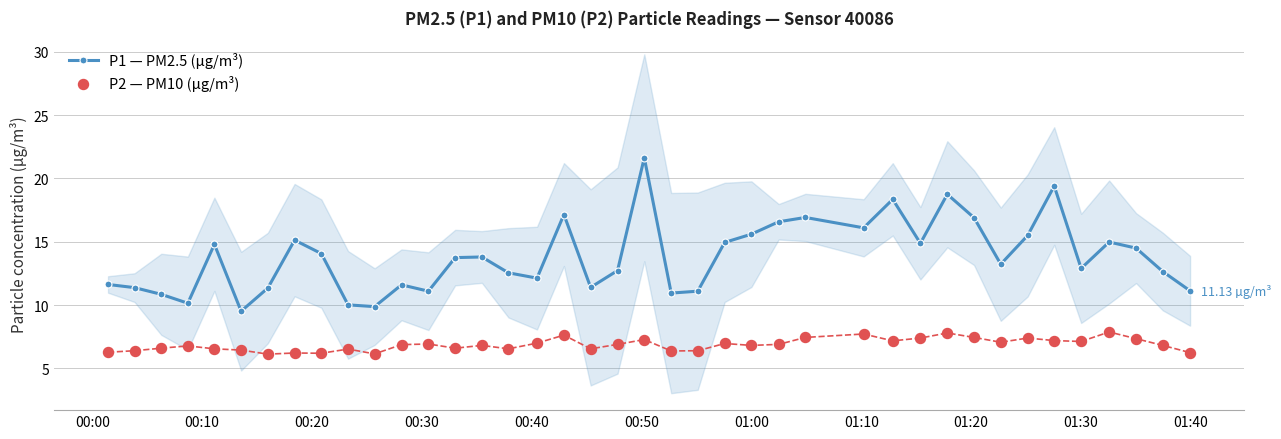

Which series reaches the maximum Y coordinate?

P1 — PM2.5 (µg/m³)